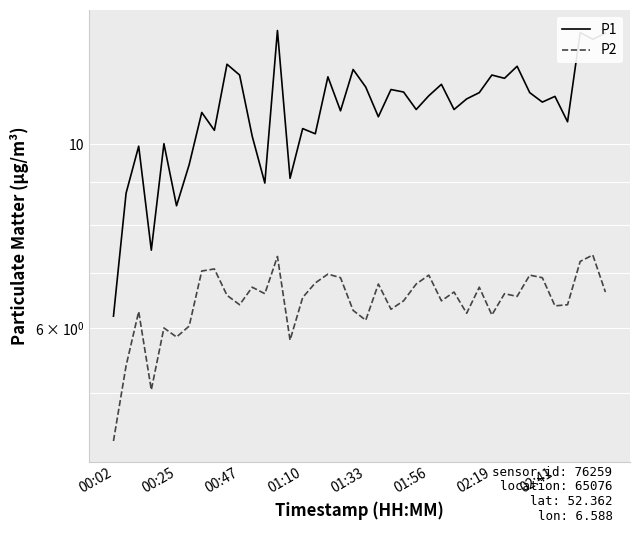

What is the minimum value shown in the chart?

4.4